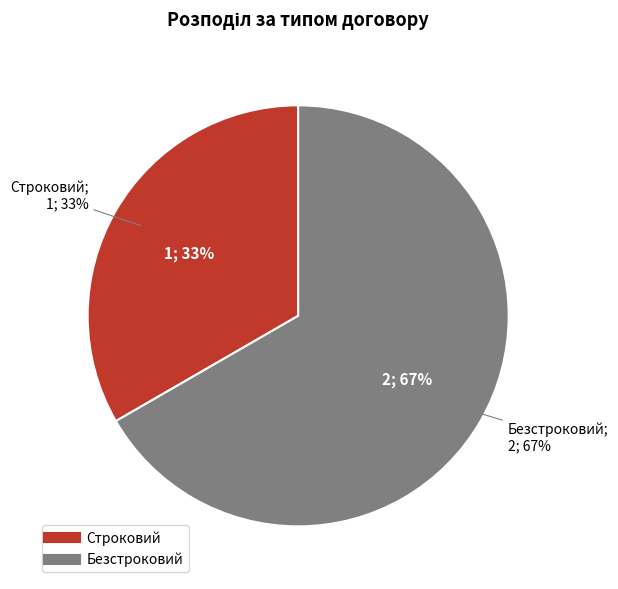

Which category has the biggest portion of the pie?

Безстроковий